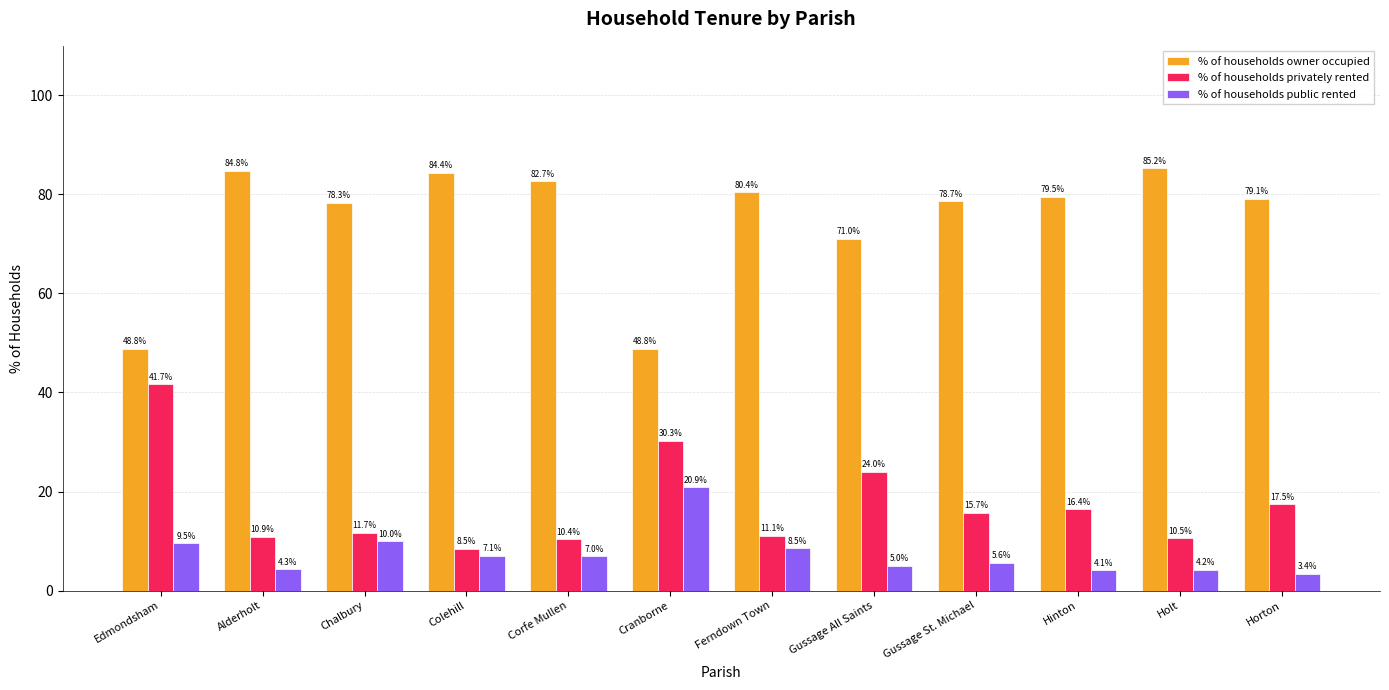

What is the total value across all series at Colehill?

100.0